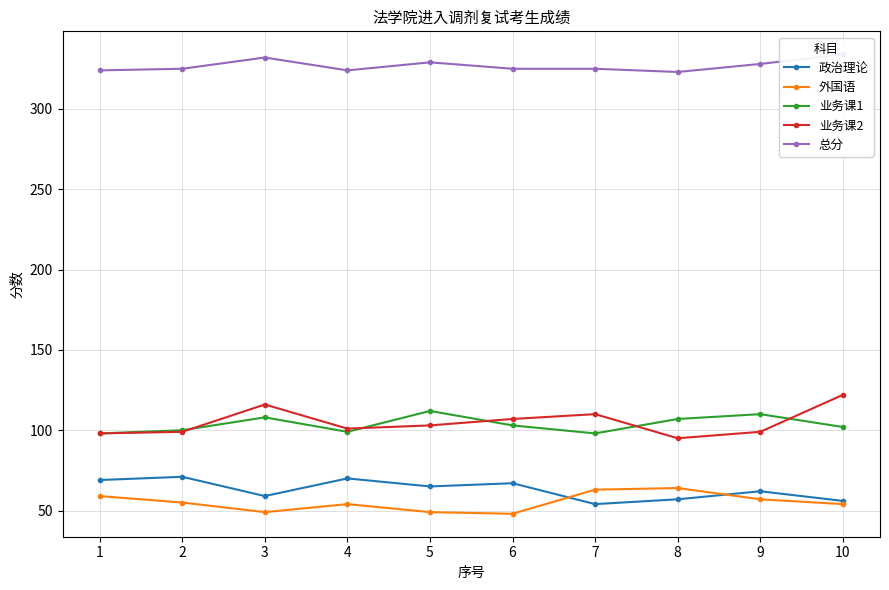

True or false: 业务课1 and 总分 intersect in this chart.

False